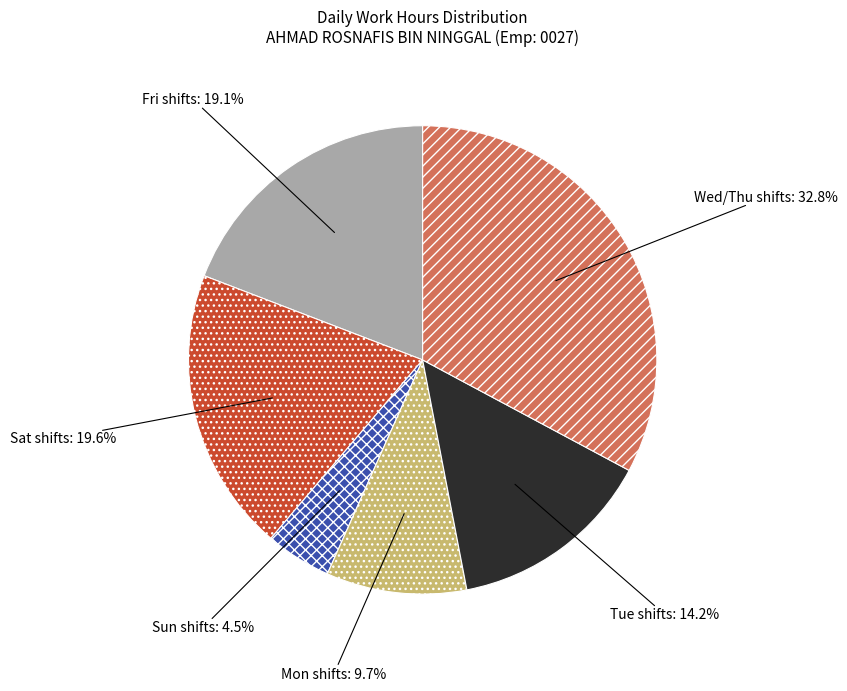

Is there any slice that represents more than half of the pie?

No